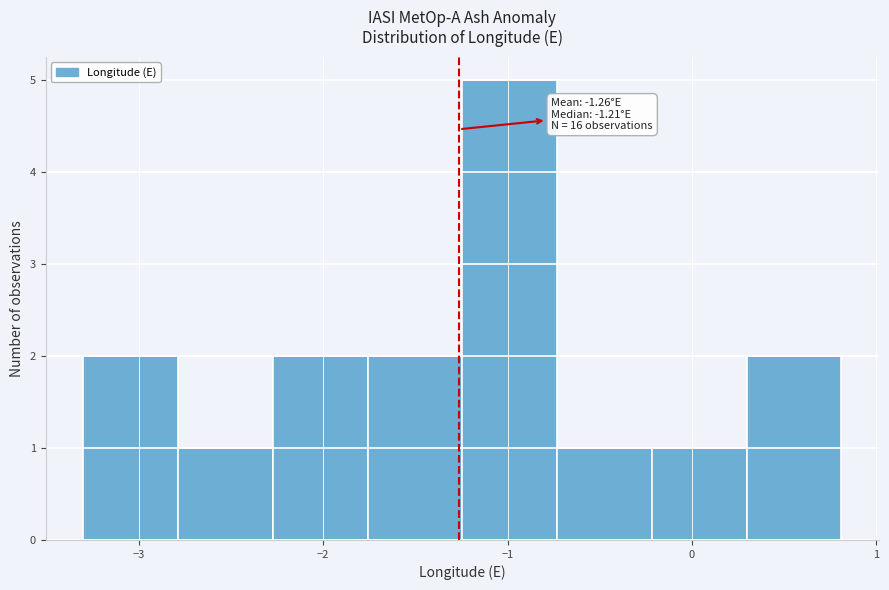

Which range on the x-axis has the tallest bar?

-1.2 to -0.7